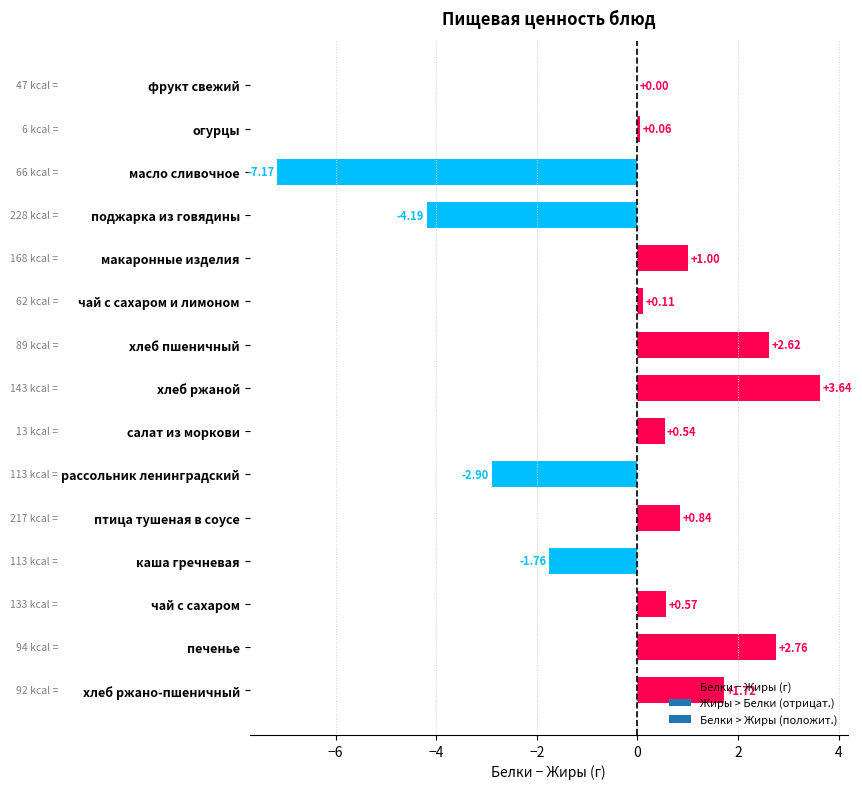

What is the change in value from масло сливочное to чай с сахаром и лимоном?

+7.3